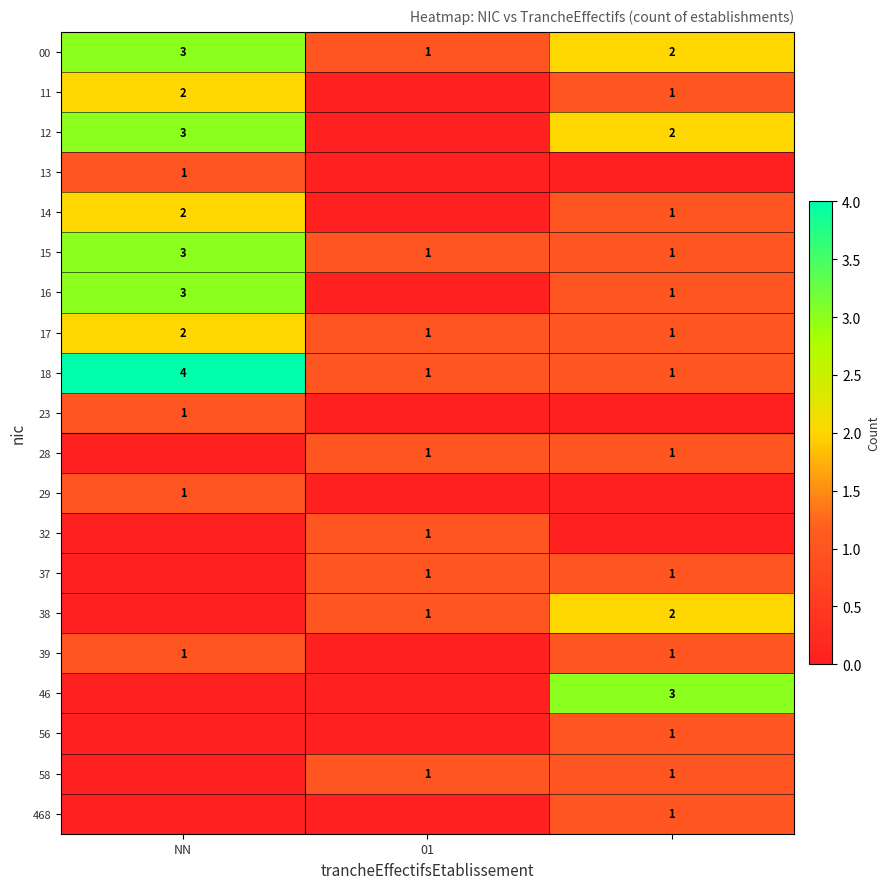

Is the value of 11 at NN greater than the value of 12 at NN?

No